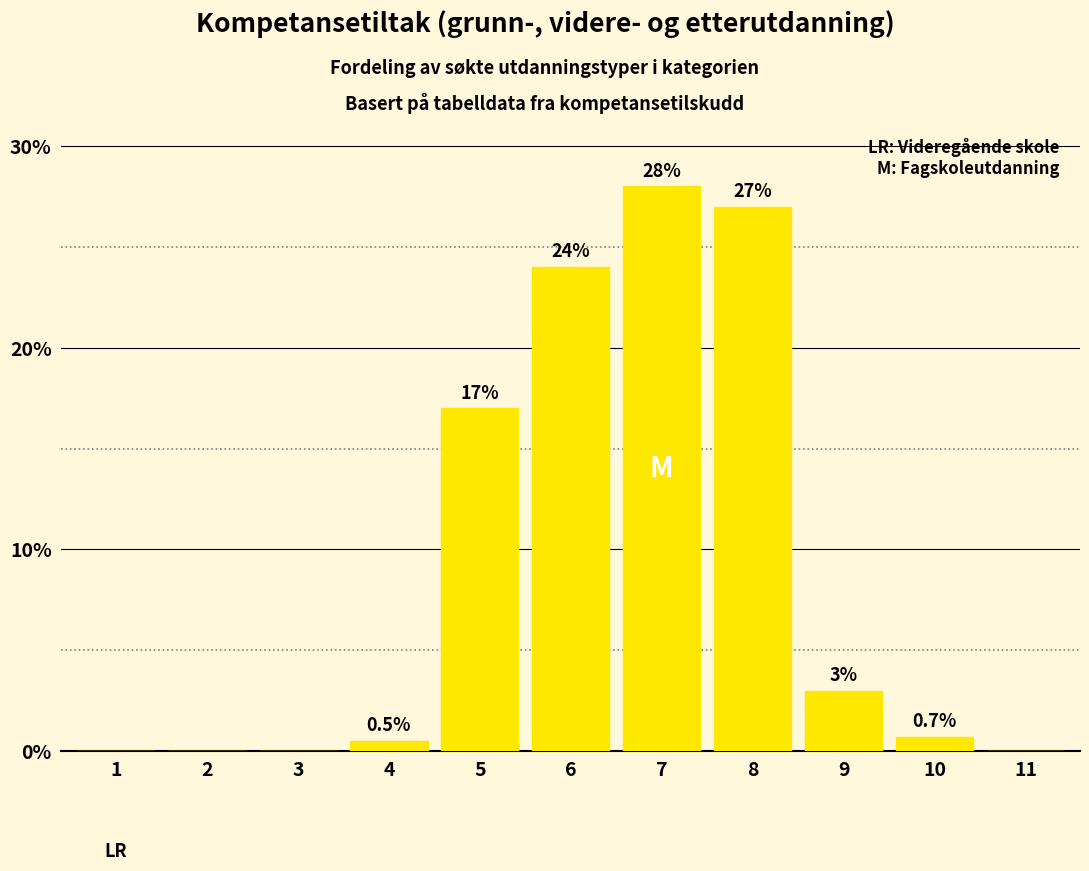

Which label corresponds to the largest value in the chart?

7